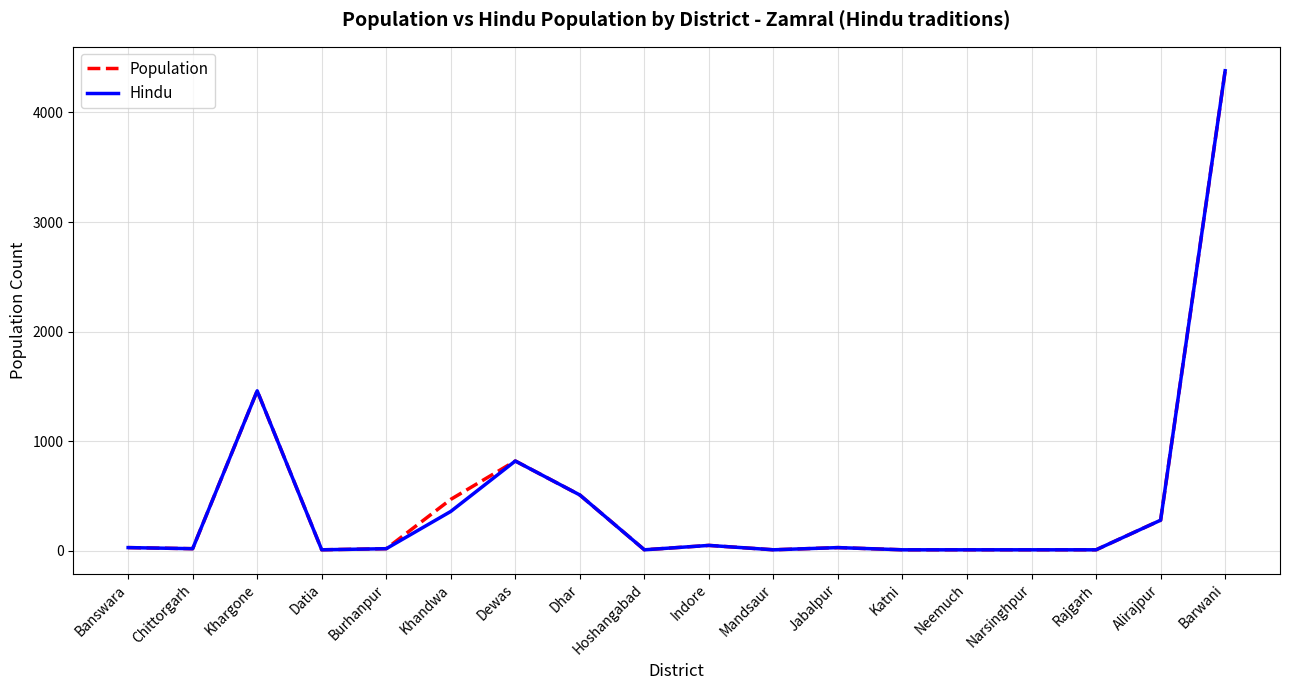

The Population series shows 5758 at Barwani. True or false?

False